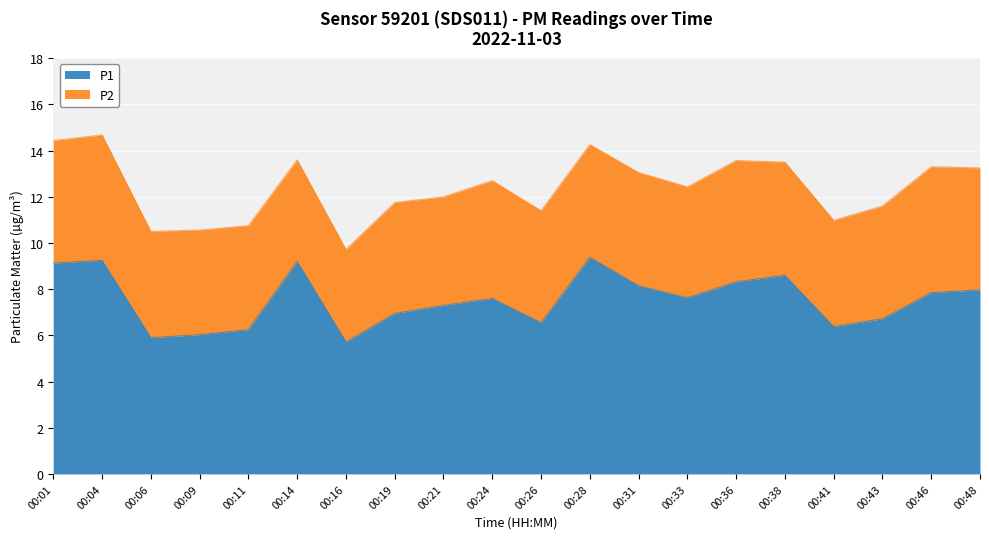

The value at 00:19 is 7.0. True or false?

True